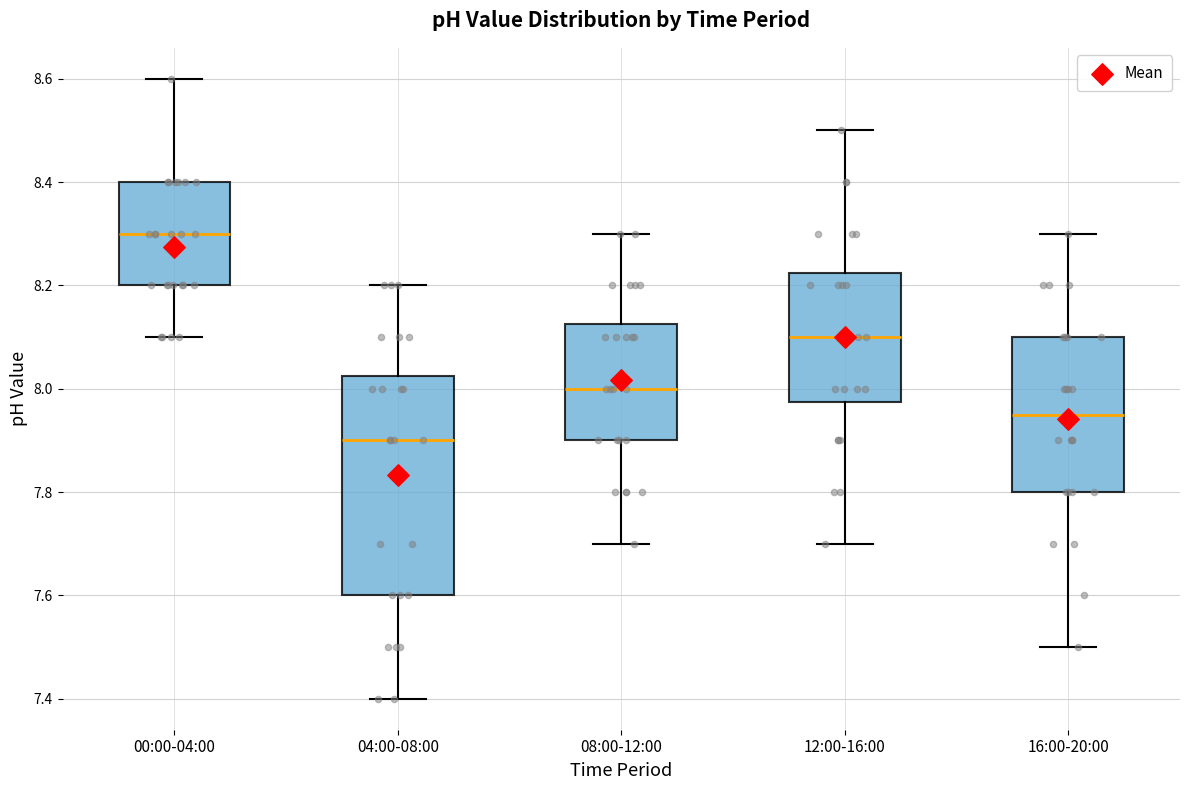

Reading left to right, read every box against the y-axis: the position of its median line, the range the box covers, and the ends of its whiskers. The values are not printed on the chart, so give them approximately, as read against the axis.

00:00-04:00: median 8.30, box 8.20 to 8.40, whiskers 8.10 to 8.60
04:00-08:00: median 7.90, box 7.60 to 8.02, whiskers 7.40 to 8.20
08:00-12:00: median 8.00, box 7.90 to 8.12, whiskers 7.70 to 8.30
12:00-16:00: median 8.10, box 7.98 to 8.22, whiskers 7.70 to 8.50
16:00-20:00: median 7.96, box 7.80 to 8.10, whiskers 7.50 to 8.30